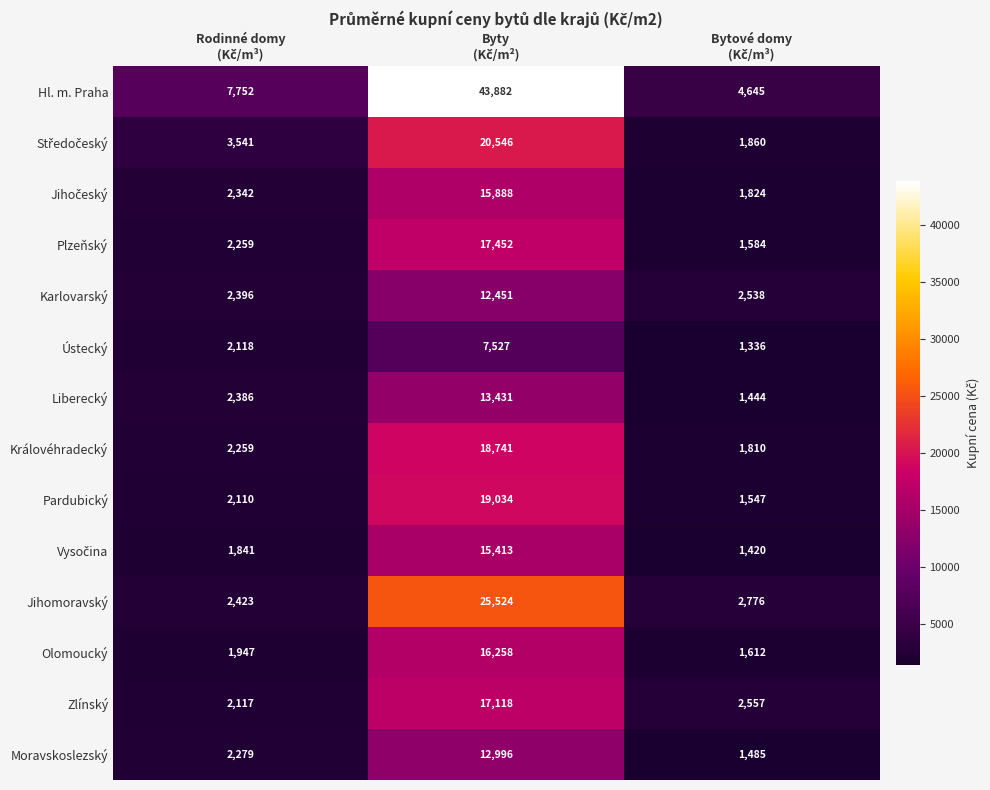

Which series has the largest total across all categories?

Hl. m. Praha